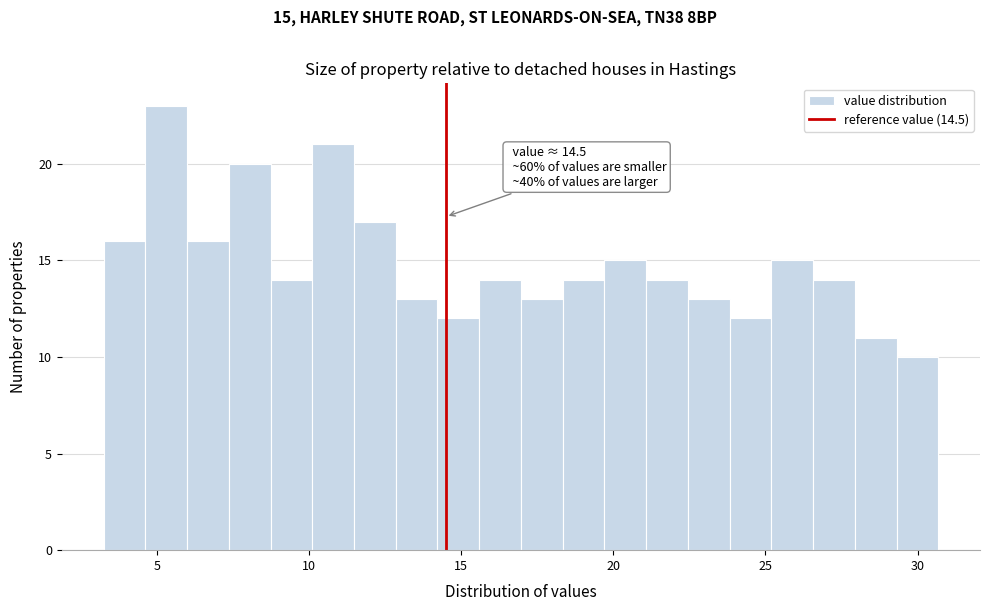

Around what value on the x-axis is the tallest bar? Give the approximate position of its centre, as read against the axis.

5.5